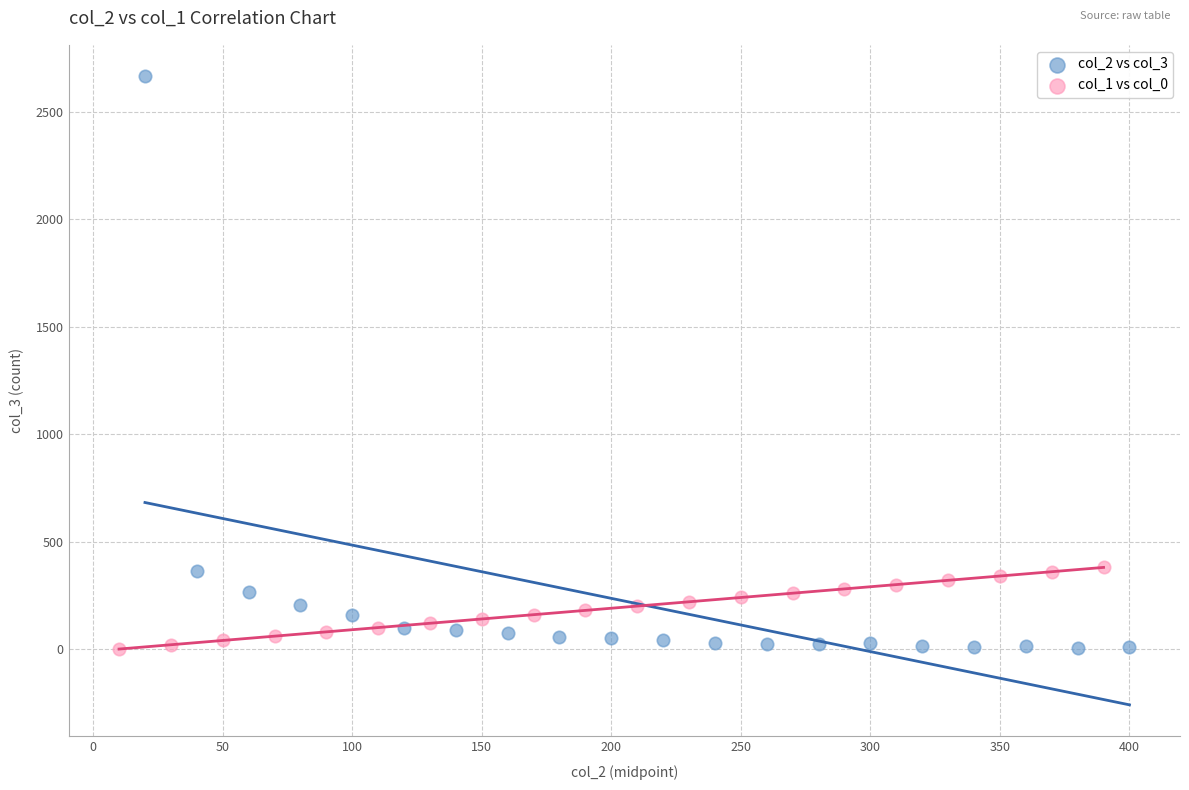

Which series reaches the maximum Y coordinate?

col_2 vs col_3